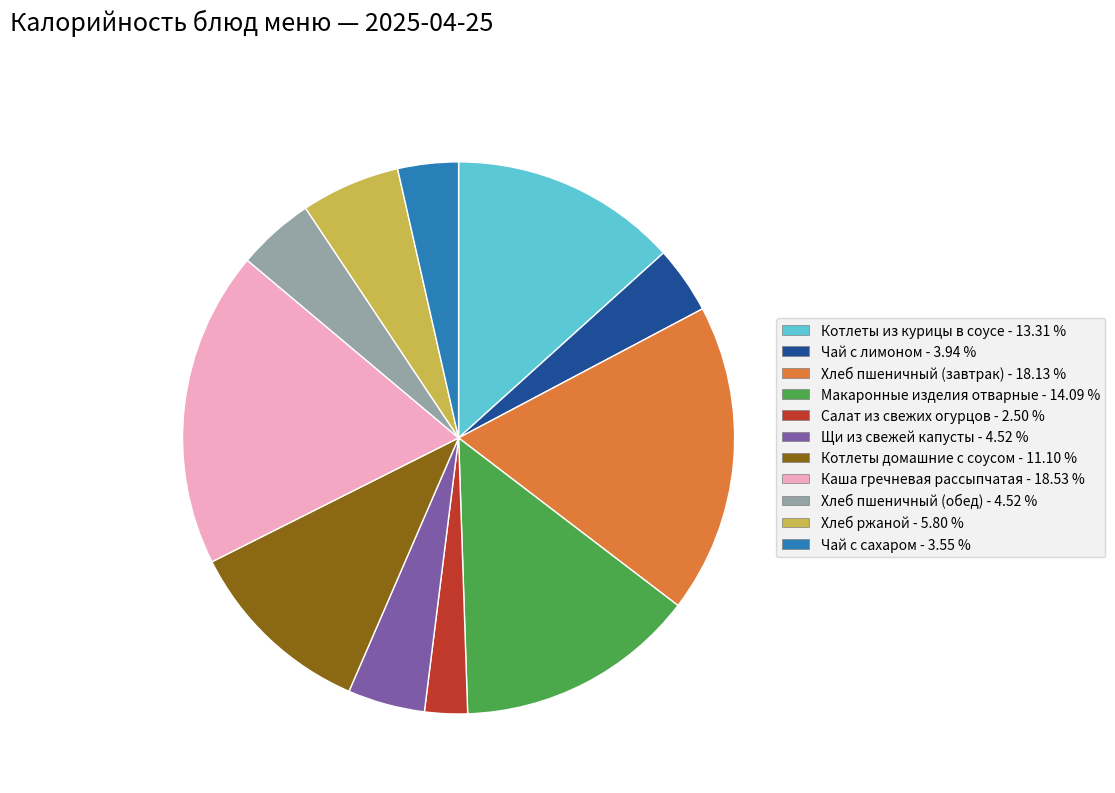

How many segments does this pie chart have?

11